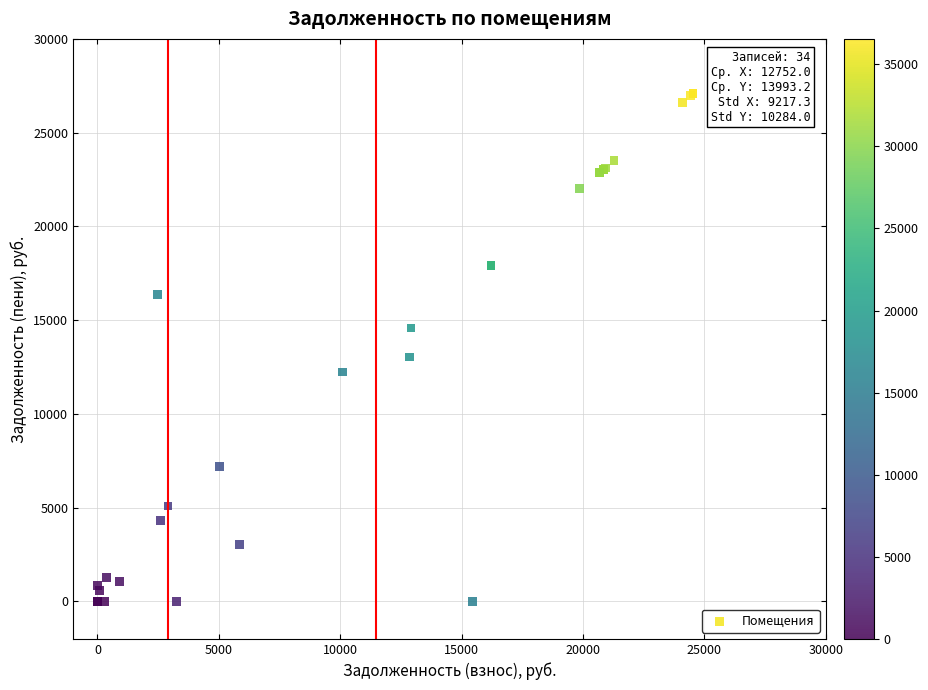

What Y value in the scatter plot is closest to 13547?

13038.7